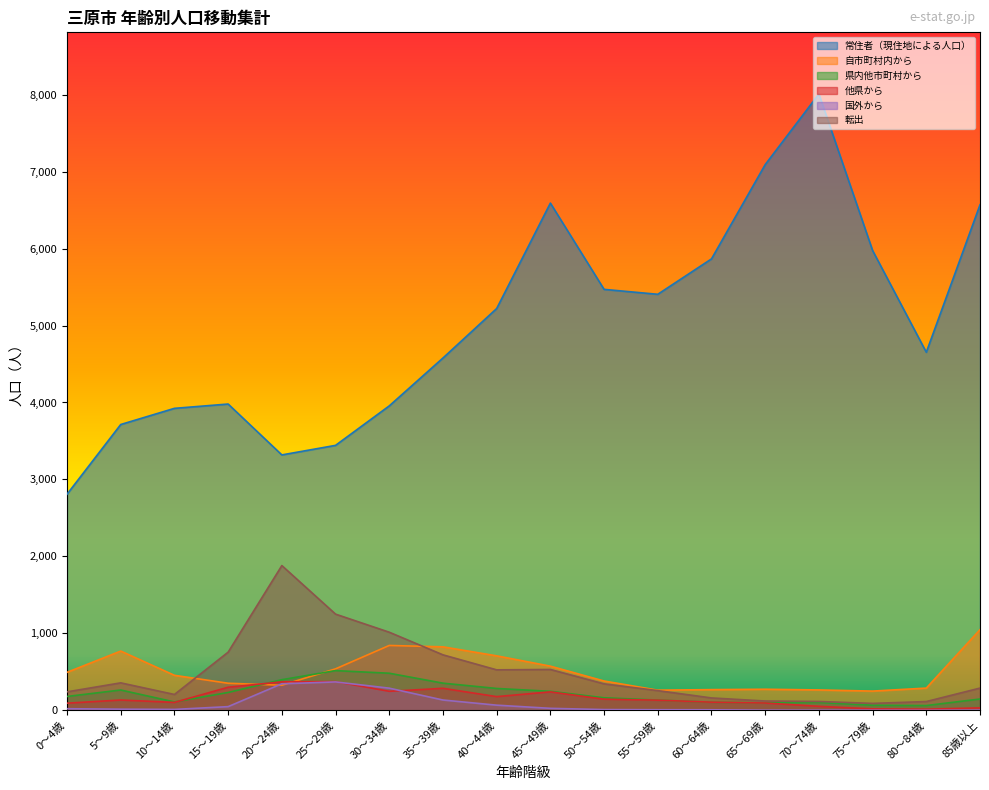

What are all the series names shown in the legend?

常住者（現住地による人口）, 自市町村内から, 県内他市町村から, 他県から, 国外から, 転出